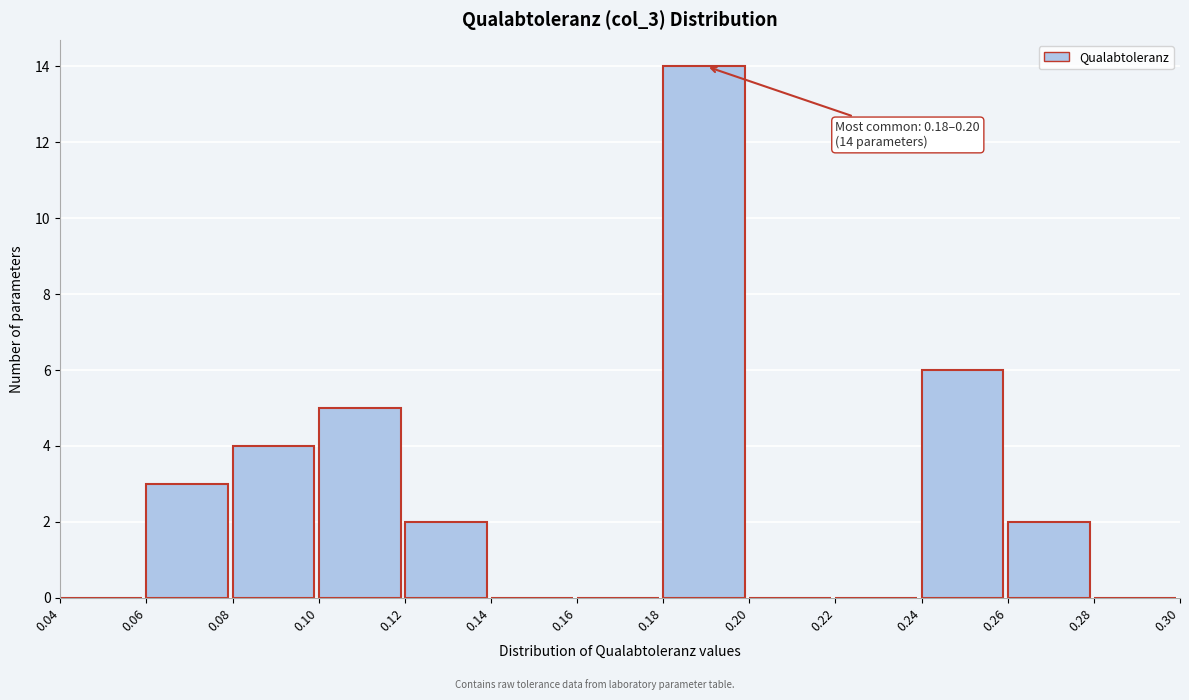

Over which range of the x-axis is the bar tallest?

0.18 to 0.20